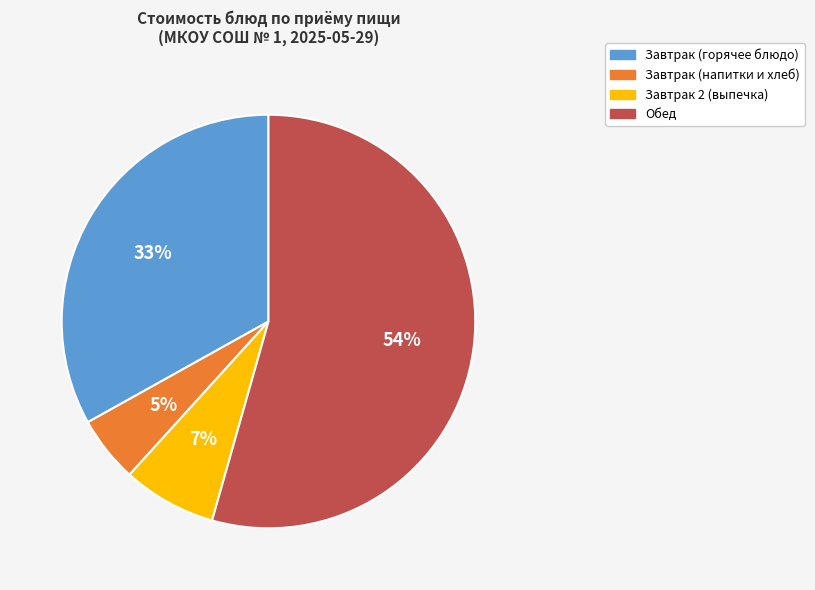

To the nearest percent, what is the difference between the largest and smallest slice percentages?

49%